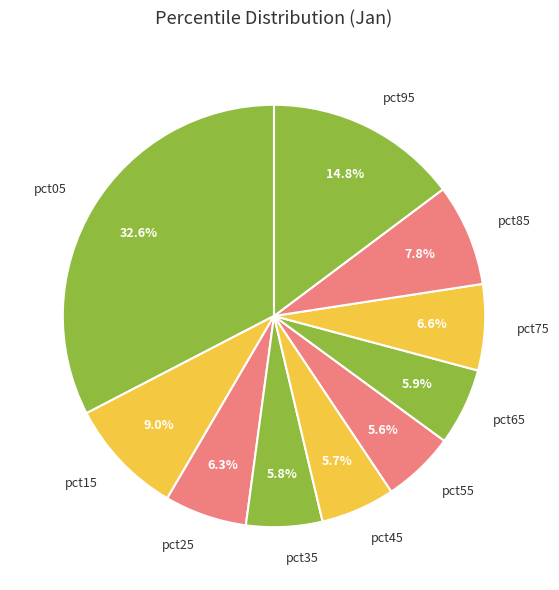

To the nearest percent, what is the combined percentage of pct75 and pct55?

12%